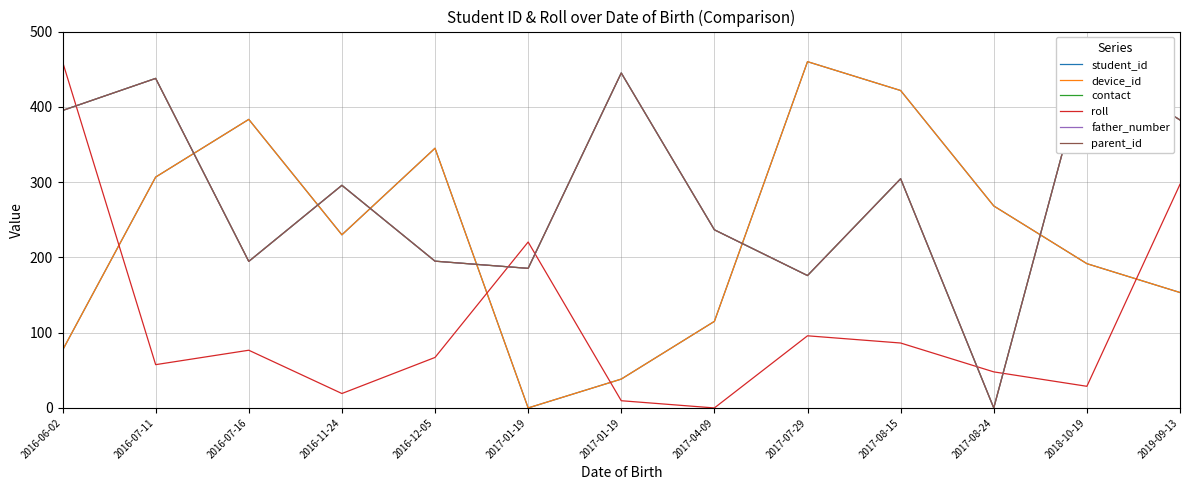

What is the label of the 4th point from the left?

2016-11-24